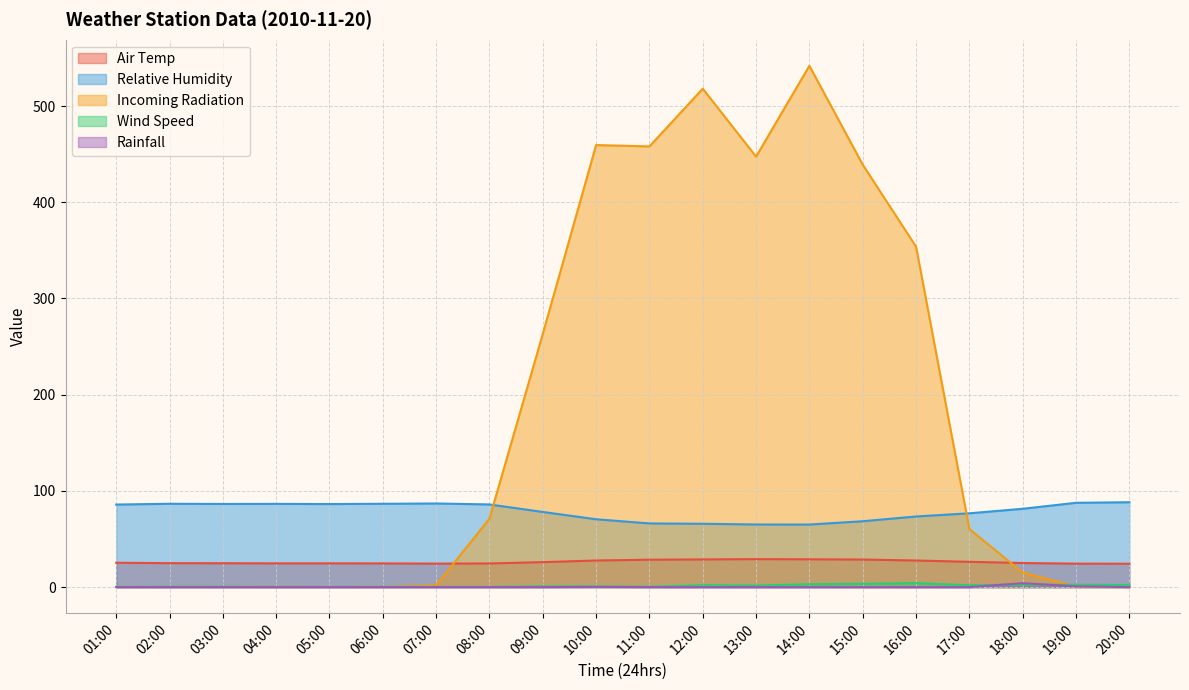

Which series has the widest spread of values?

Incoming Radiation